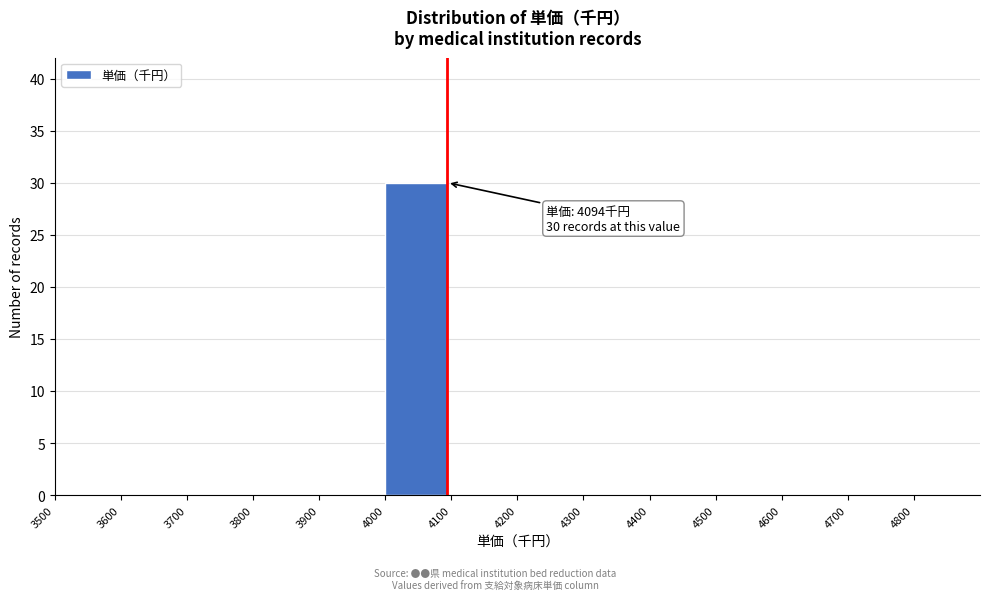

Over which range of the x-axis is the bar tallest?

4000 to 4100